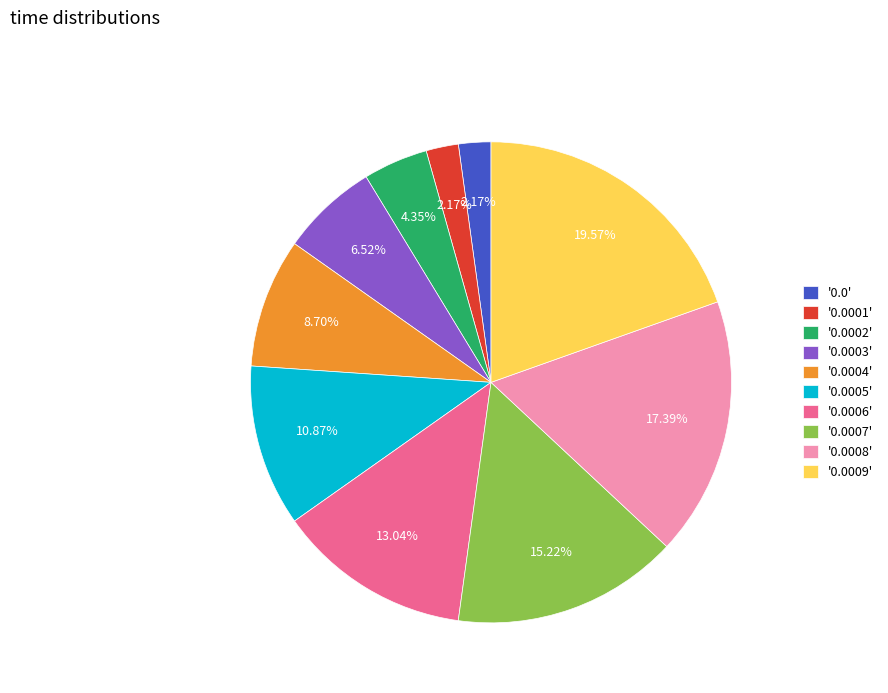

Does '0.0009' represent more than half of the total?

No